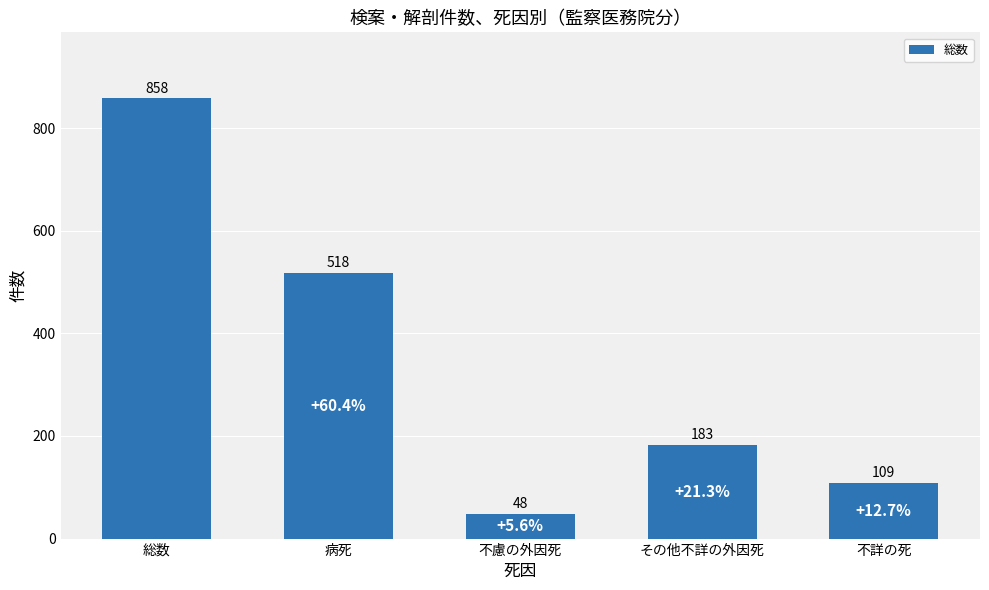

What is the ratio of the value at 不詳の死 to the value at 総数?

0.1